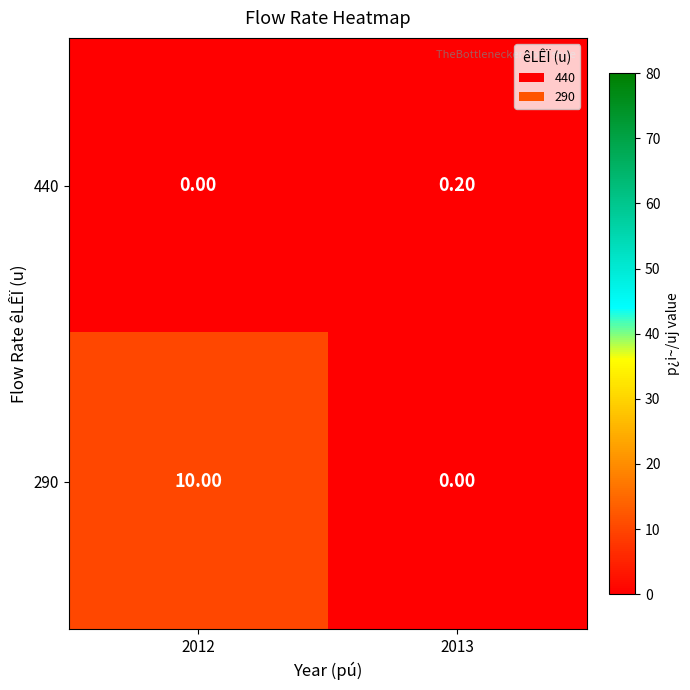

What is the difference between the maximum and minimum values in the 290 series?

10.0